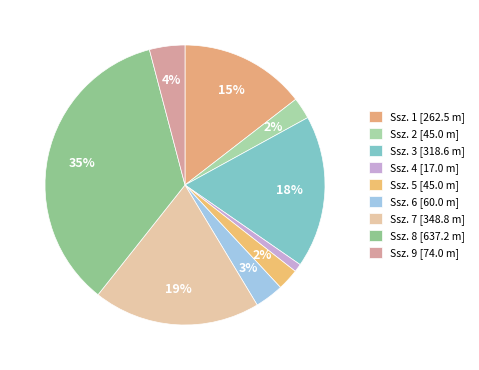

Is there a majority slice in this chart?

No